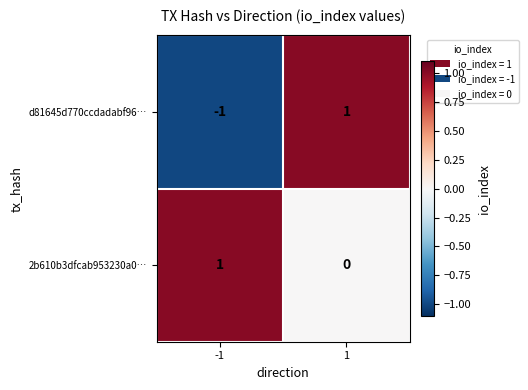

What is the spread (max minus min) of values at -1?

2